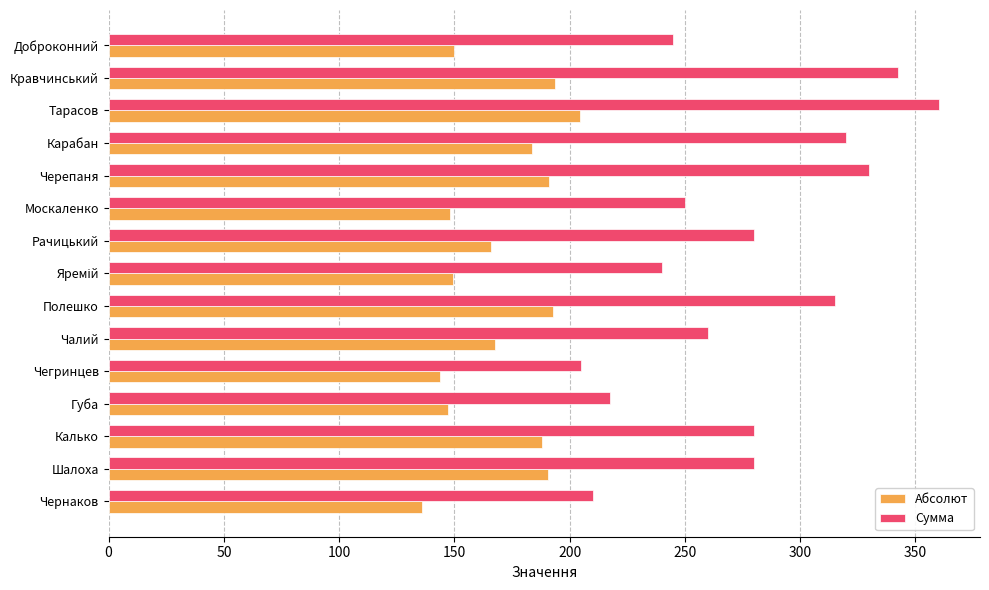

Is the value of Сумма at Карабан greater than the value of Абсолют at Карабан?

Yes